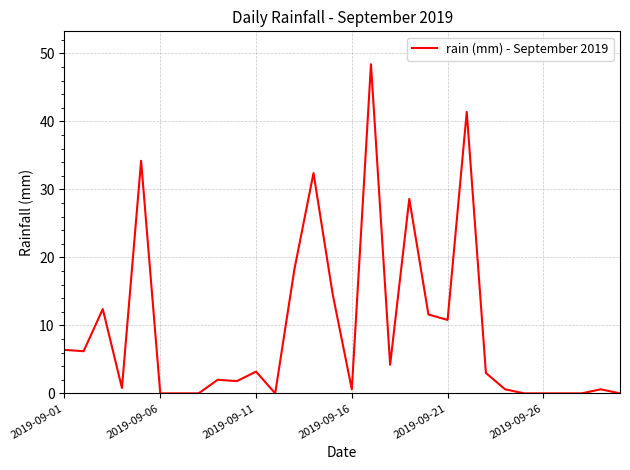

What is the maximum value shown in the chart?

48.4